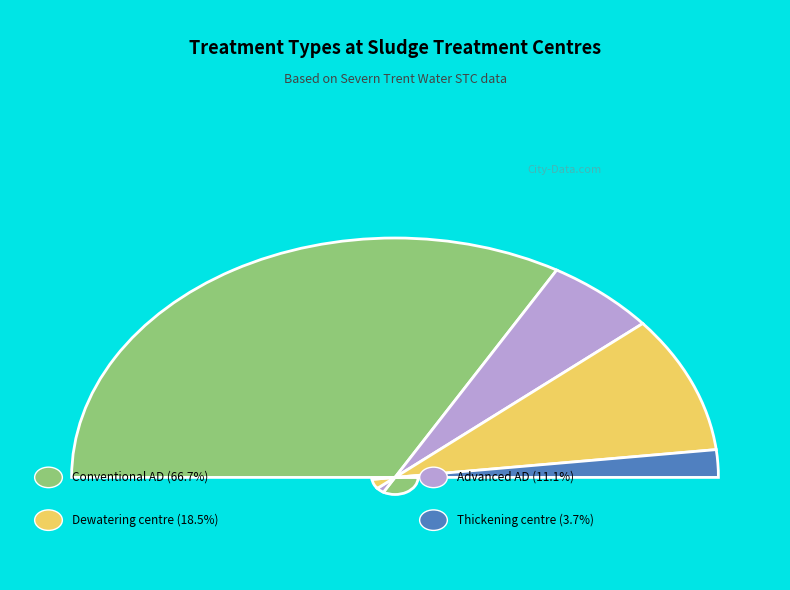

Rank the categories by value from highest to lowest.

Conventional AD, Dewatering centre, Advanced AD, Thickening centre